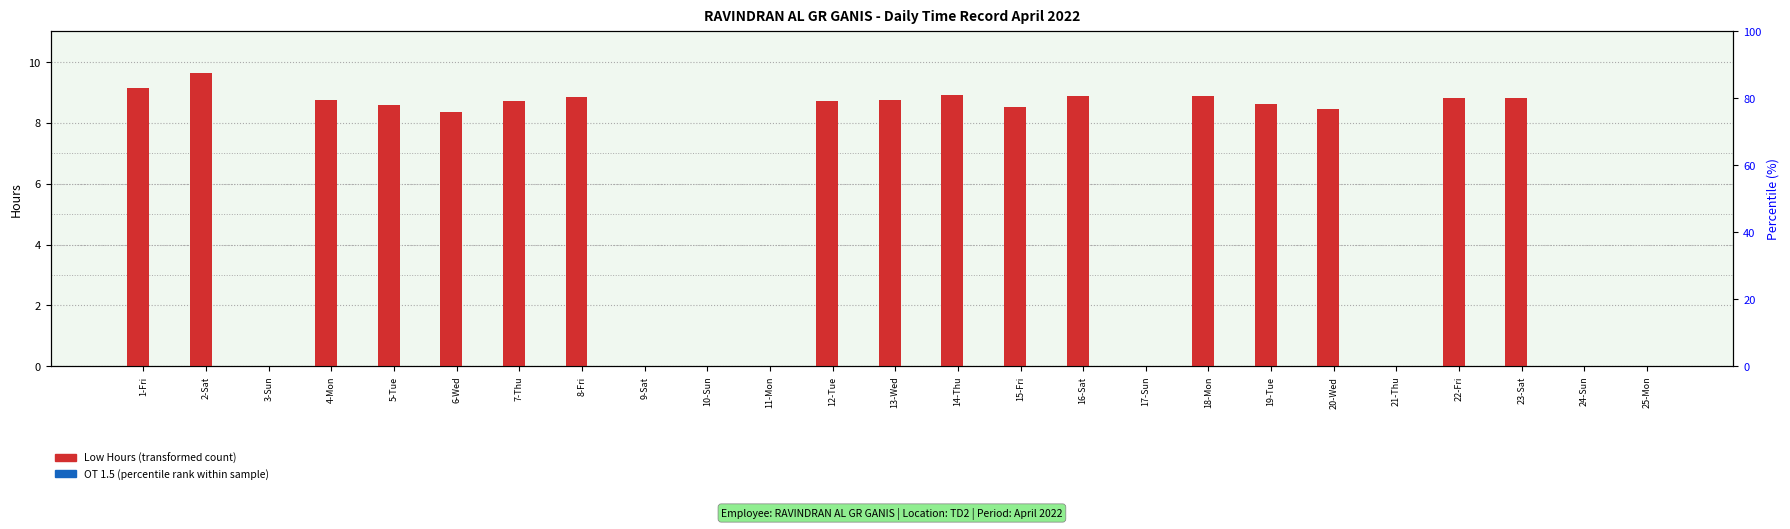

Where is OT 1.5 (percentile rank) nearest to the value 0?

1-Fri